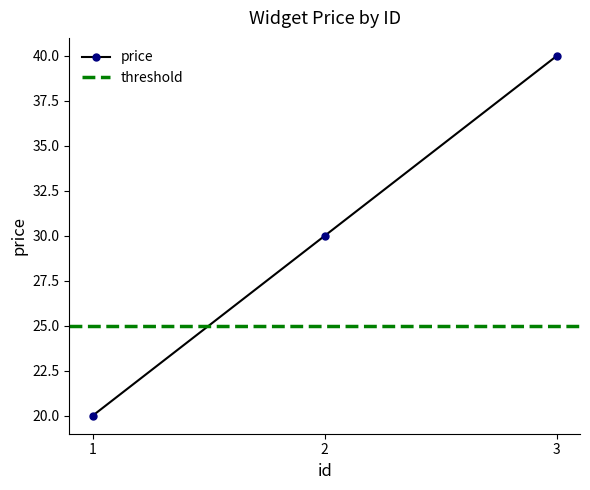

What is the sum of the values at 1 and 3?

60.0